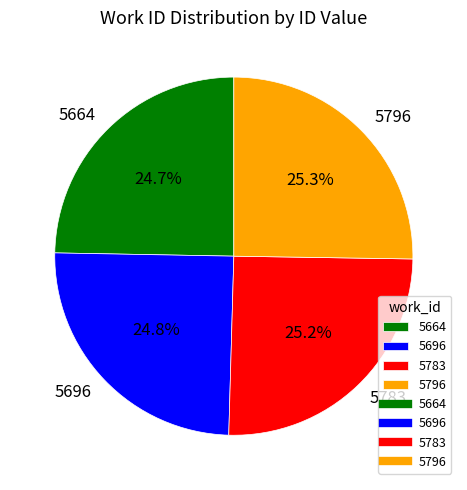

To the nearest percent, what is the average slice percentage?

25%